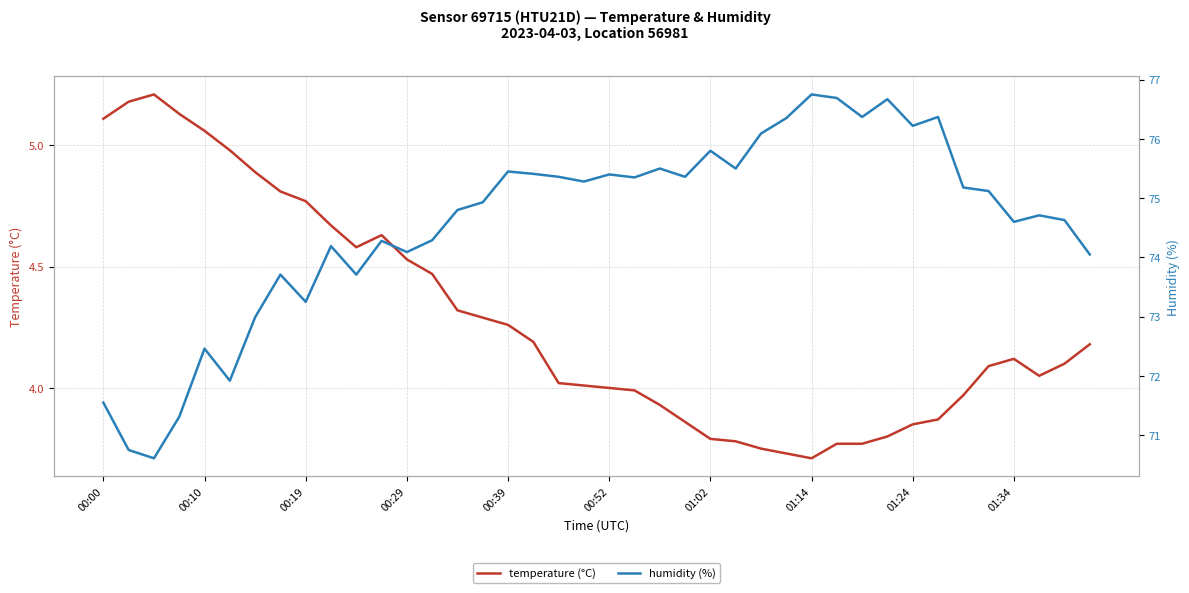

What is the sum of all temperature (°C) values?

171.2